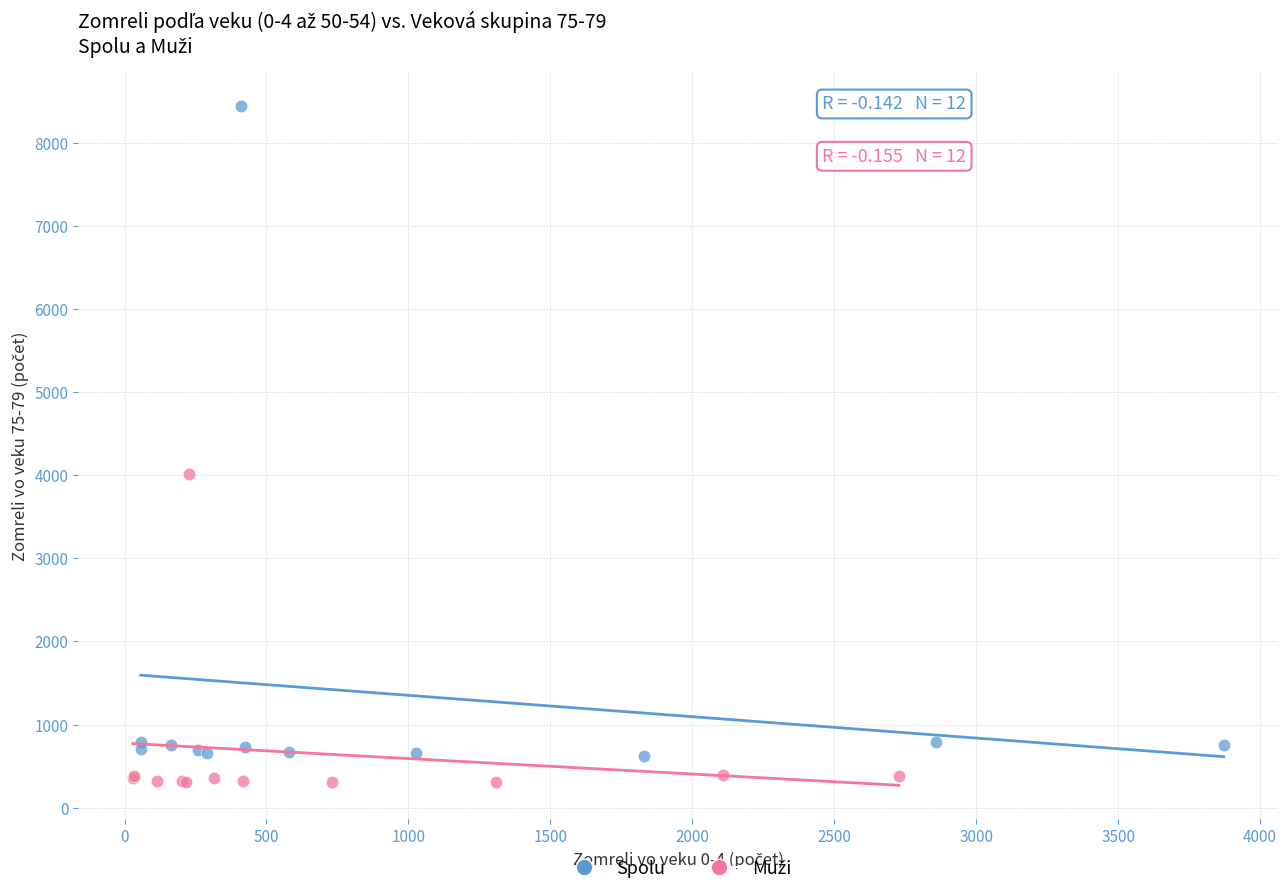

Which series reaches the maximum Y coordinate?

Spolu